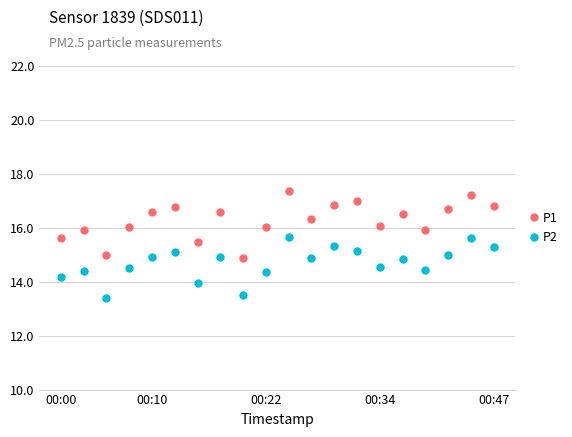

What is the value of the P2 point at the 2nd from the left?

14.4